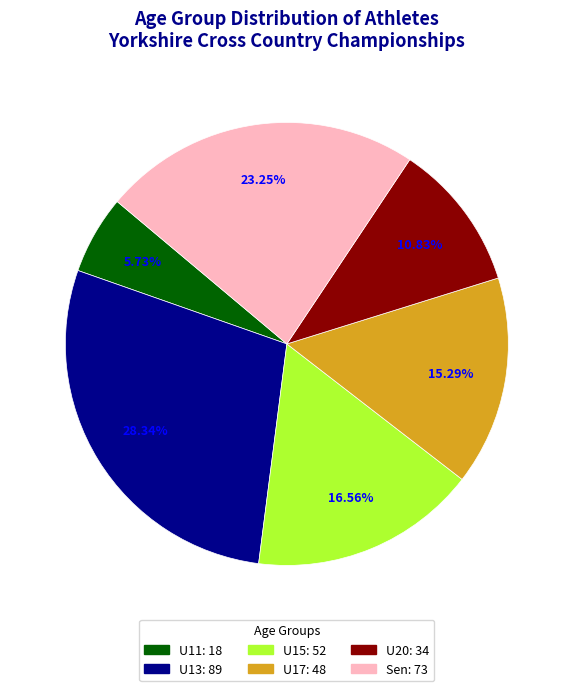

Which slice is the smallest?

U11